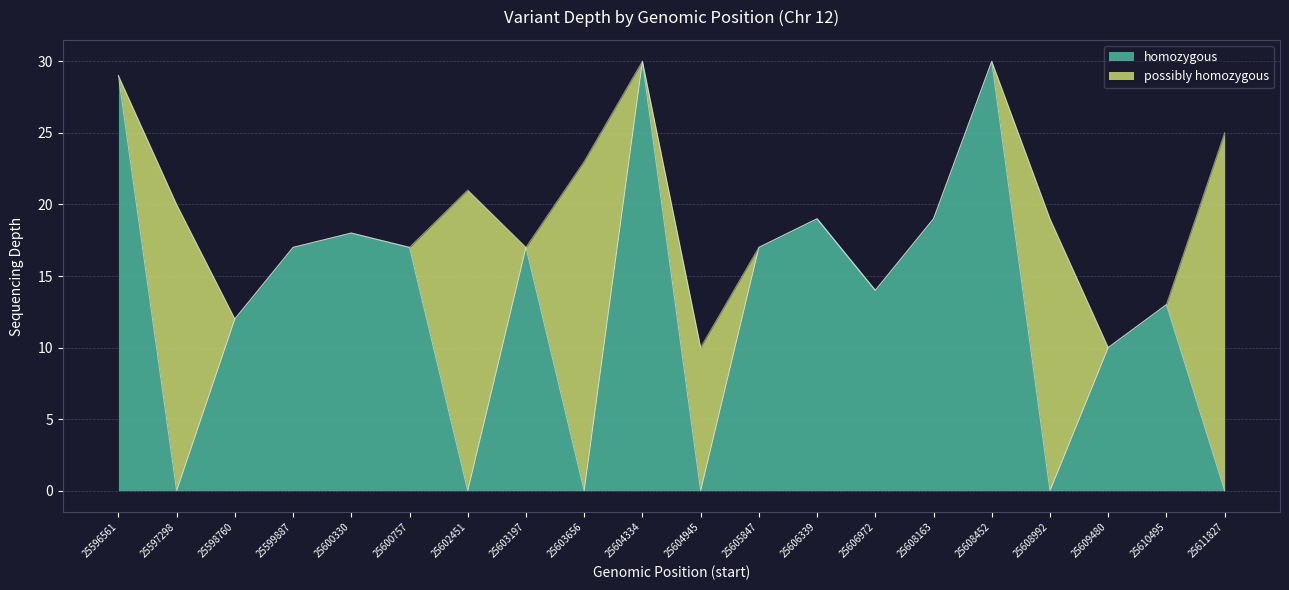

True or false: the data shows 18 at 25600330.

True